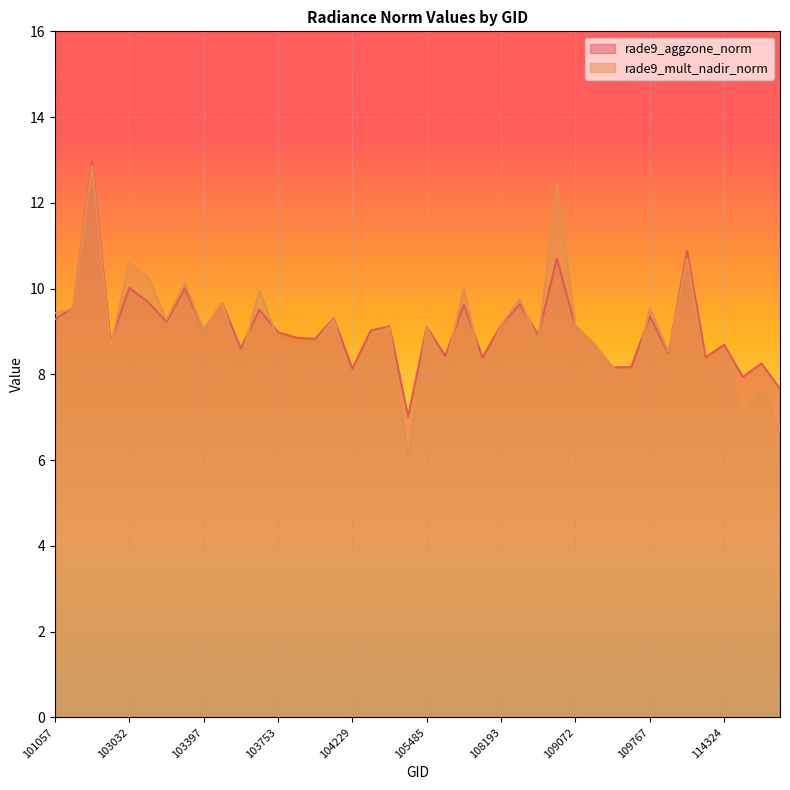

Is it true that rade9_aggzone_norm equals 9.7 at 103040?

True